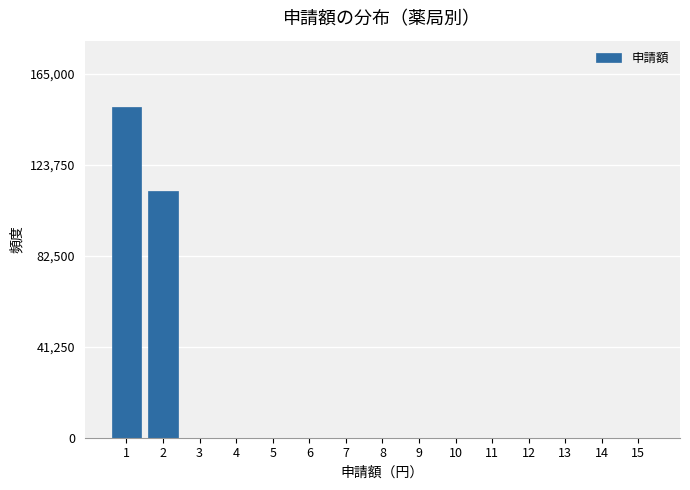

Reading left to right, extract all data points from this chart.

1=150000	2=112000	3=0	4=0	5=0	6=0	7=0	8=0	9=0	10=0	11=0	12=0	13=0	14=0	15=0